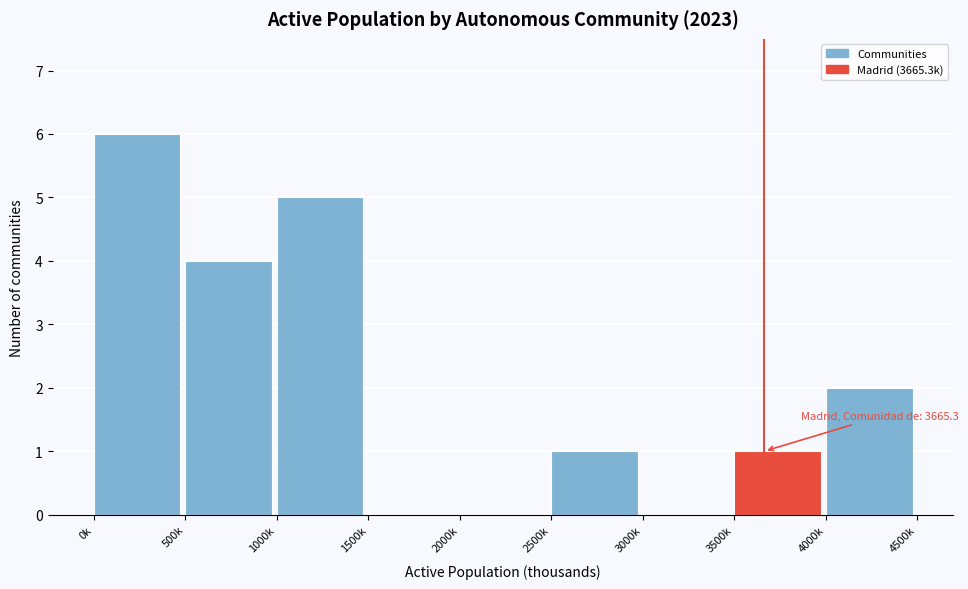

Reading left to right, what are all the values shown in this chart?

0k=6	500k=4	1000k=5	1500k=0	2000k=0	2500k=1	3000k=0	3500k=1	4000k=2